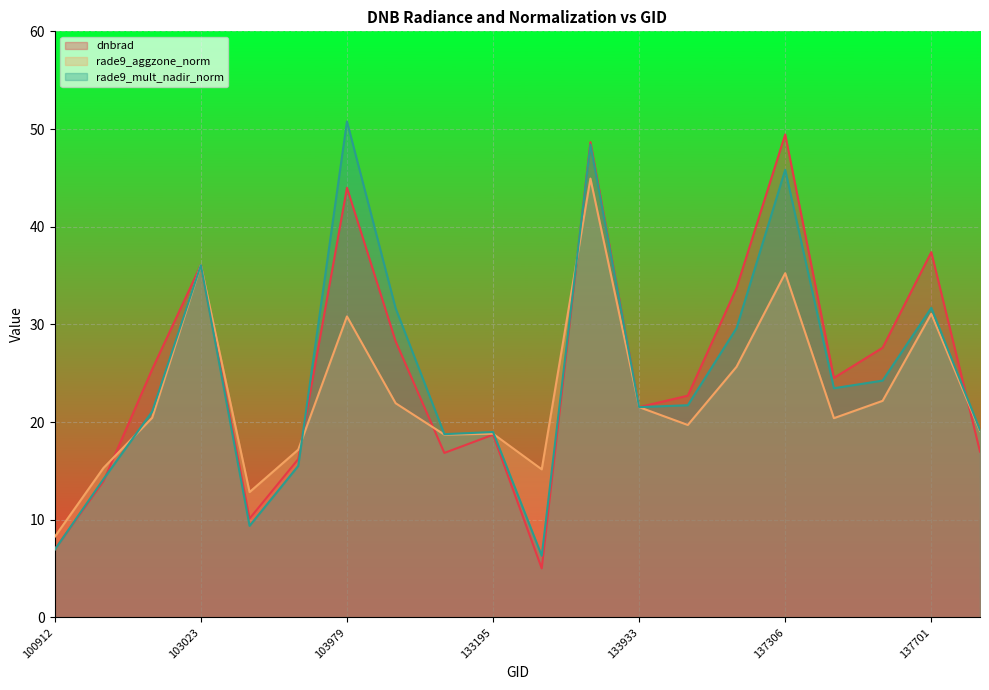

What is the difference between the maximum and minimum values in the rade9_mult_nadir_norm series?

44.5